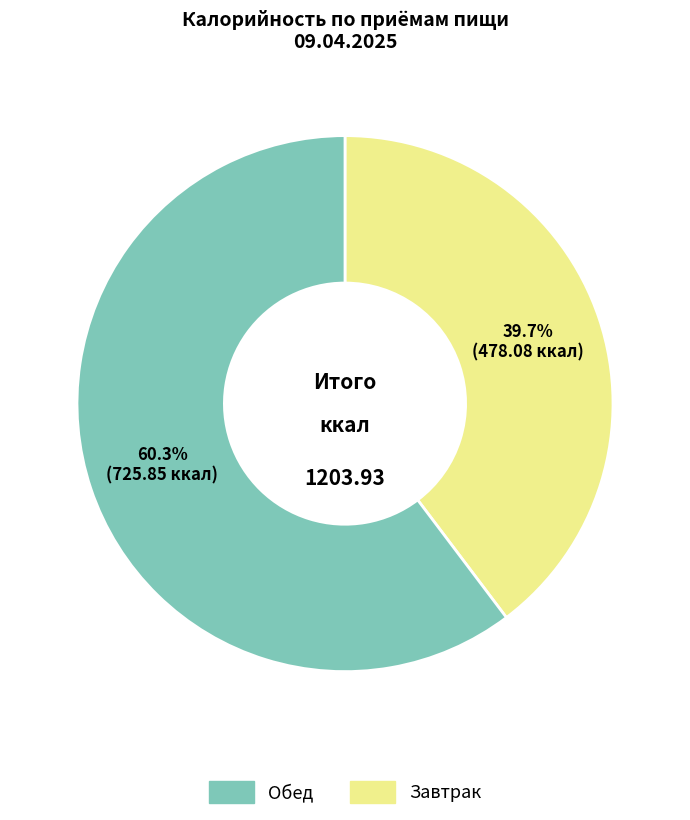

Is there a majority slice in this chart?

Yes